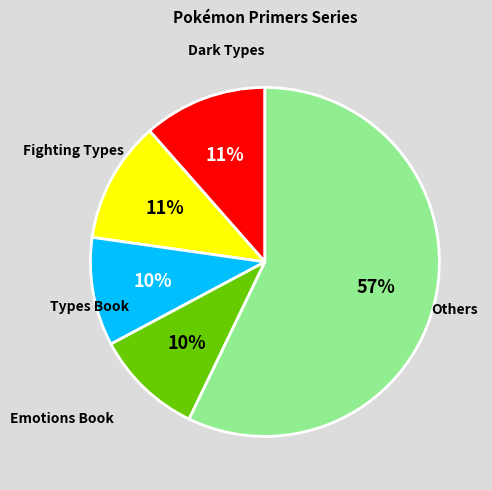

Does any single category account for the majority?

Yes